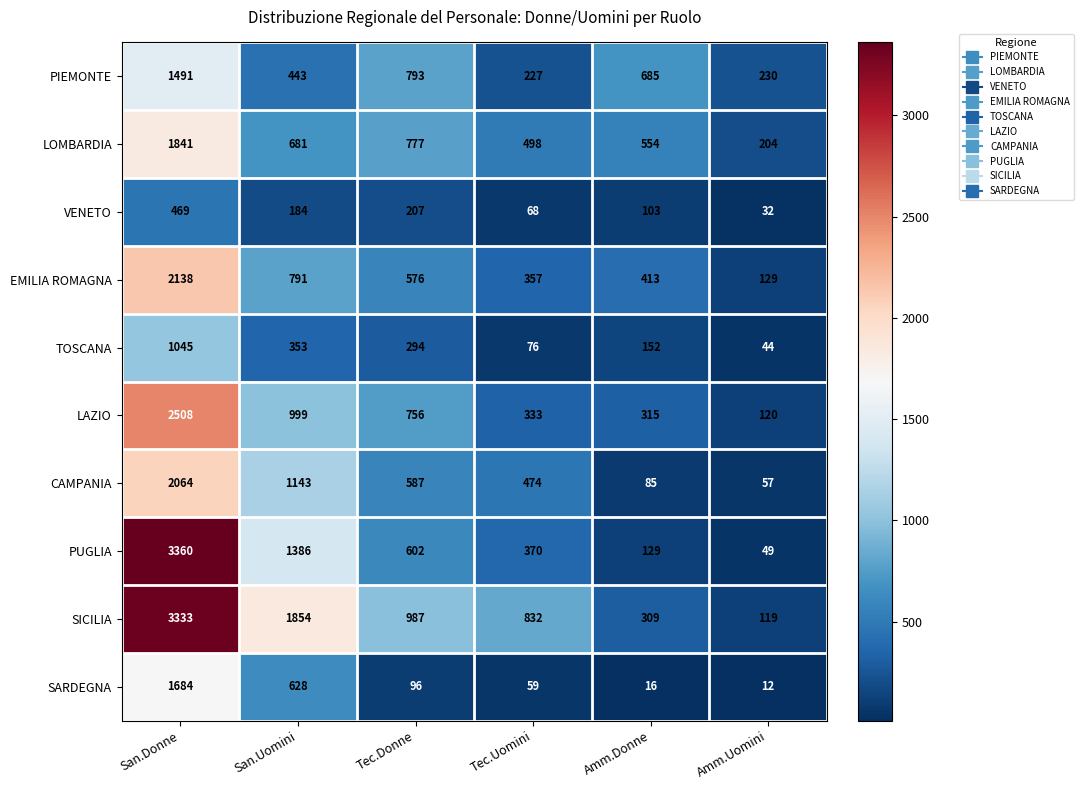

Which series has the largest total across all categories?

SICILIA